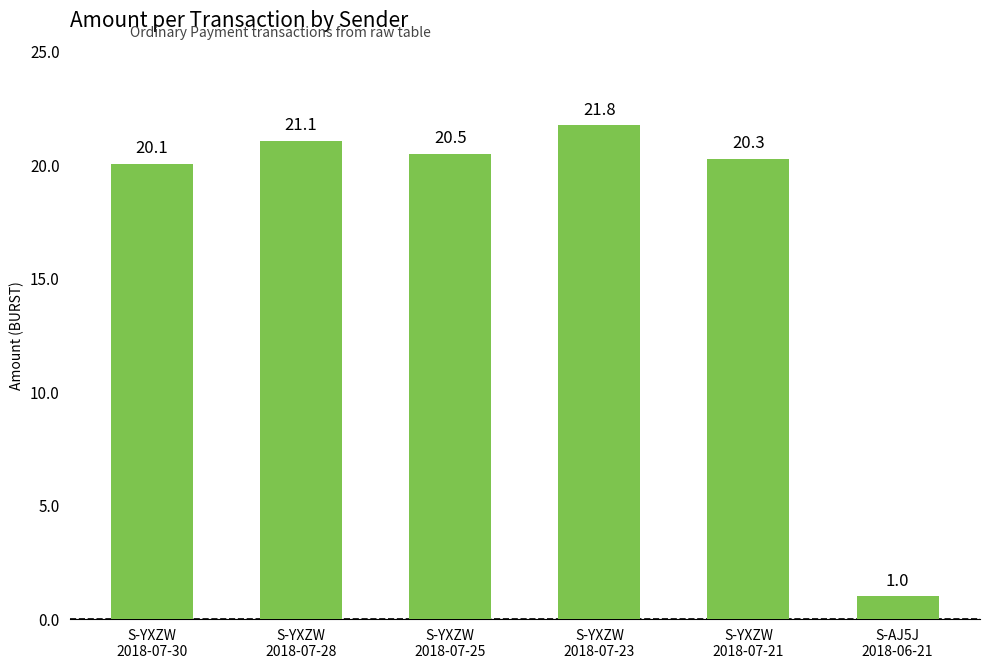

Reading left to right, extract all data points from this chart.

20.1	21.1	20.5	21.8	20.3	1.0